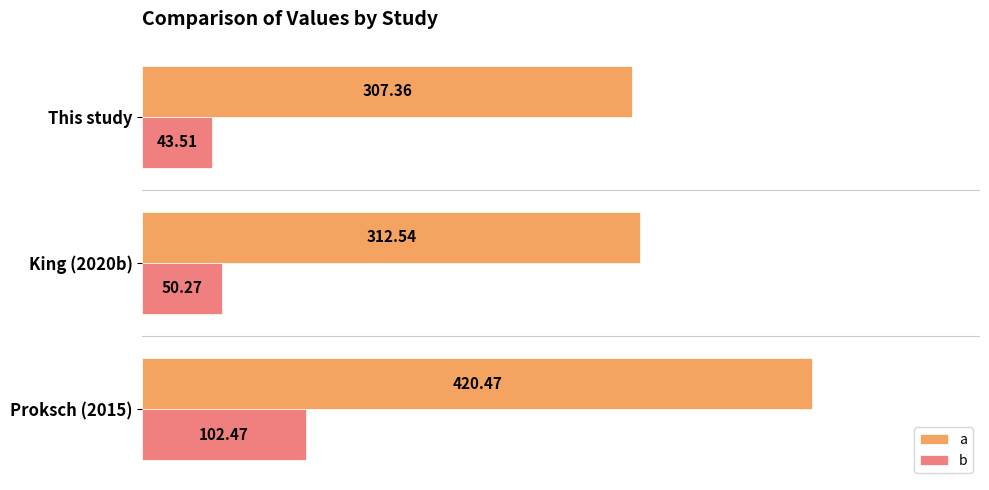

Which category has the lowest value across all series?

This study